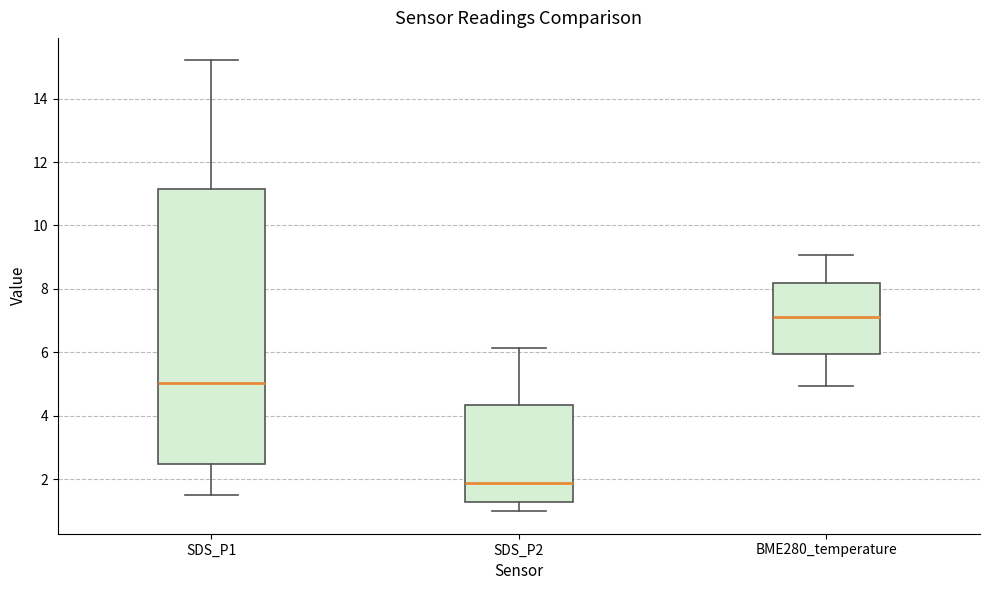

Which box has the lowest median line?

SDS_P2